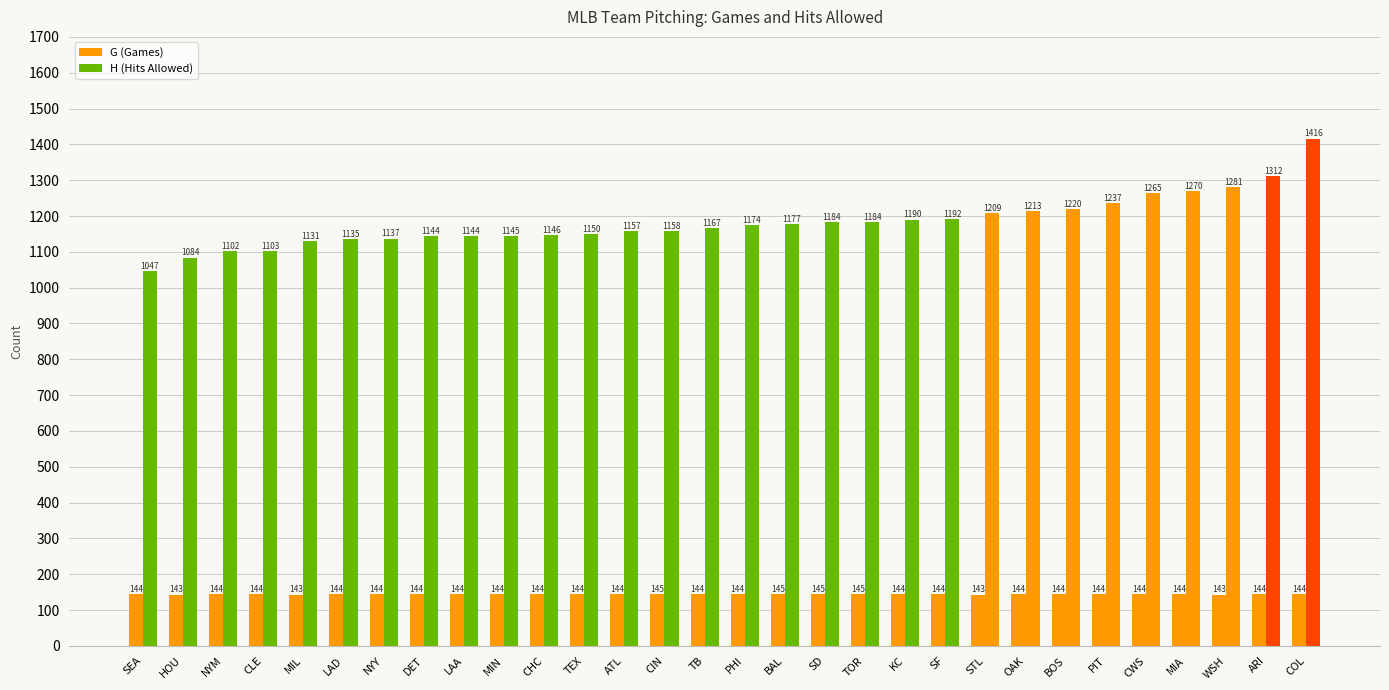

Does the chart contain any negative values?

No